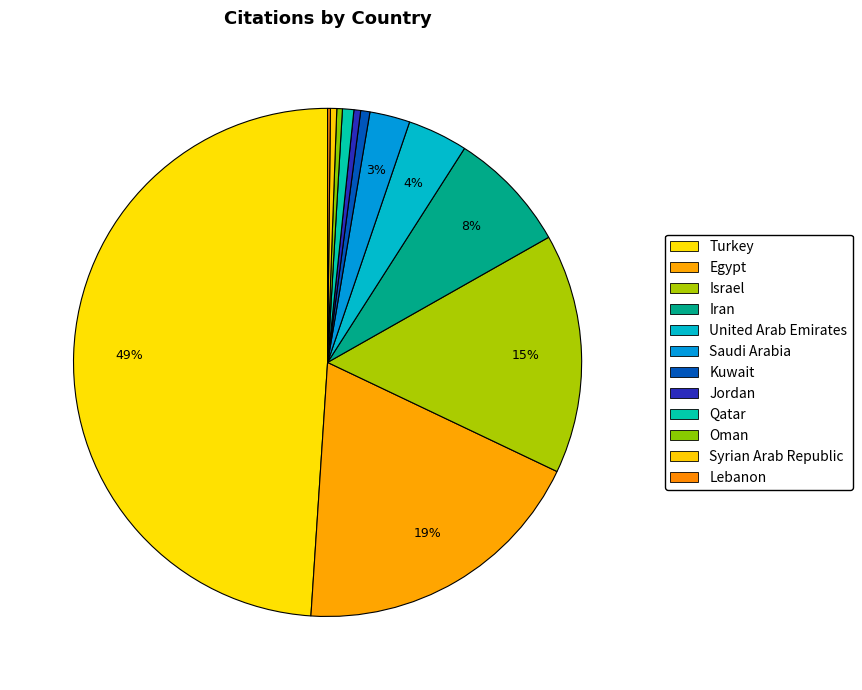

What is the change in value from Turkey to Oman?

-7136